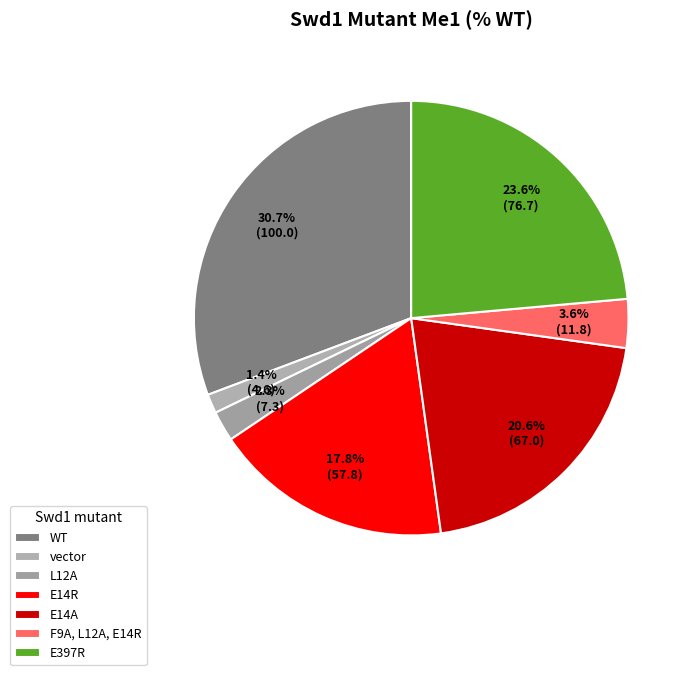

Combined, do F9A, L12A, E14R and E397R account for over 50%?

No